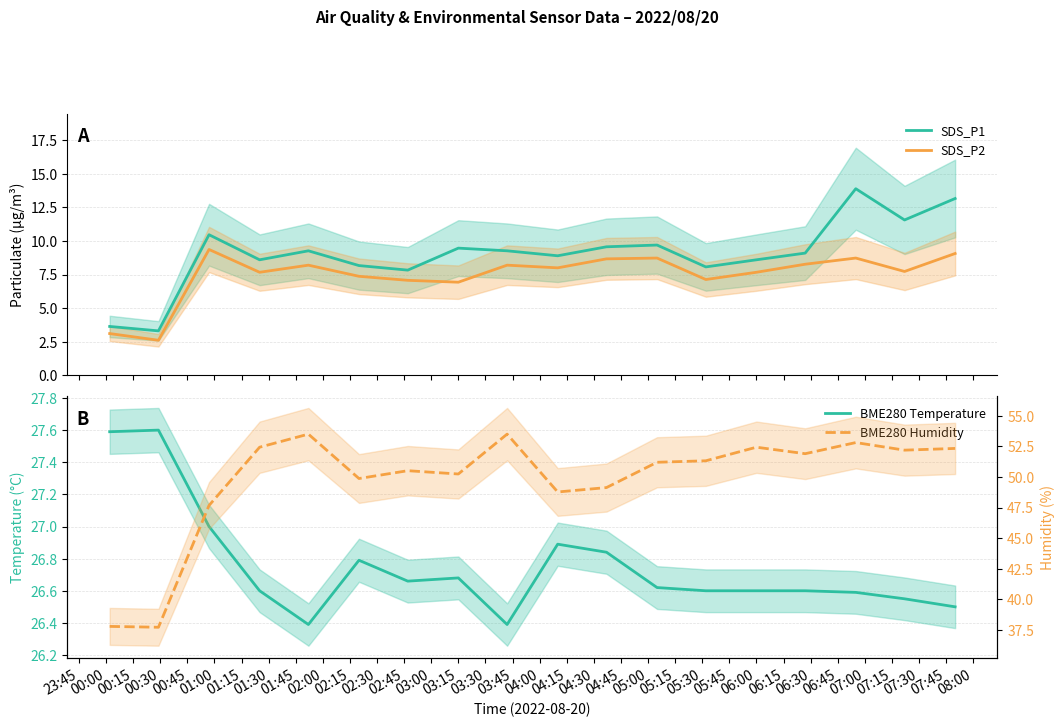

What is the difference between the second highest and minimum values in the BME280 Temperature series?

1.2